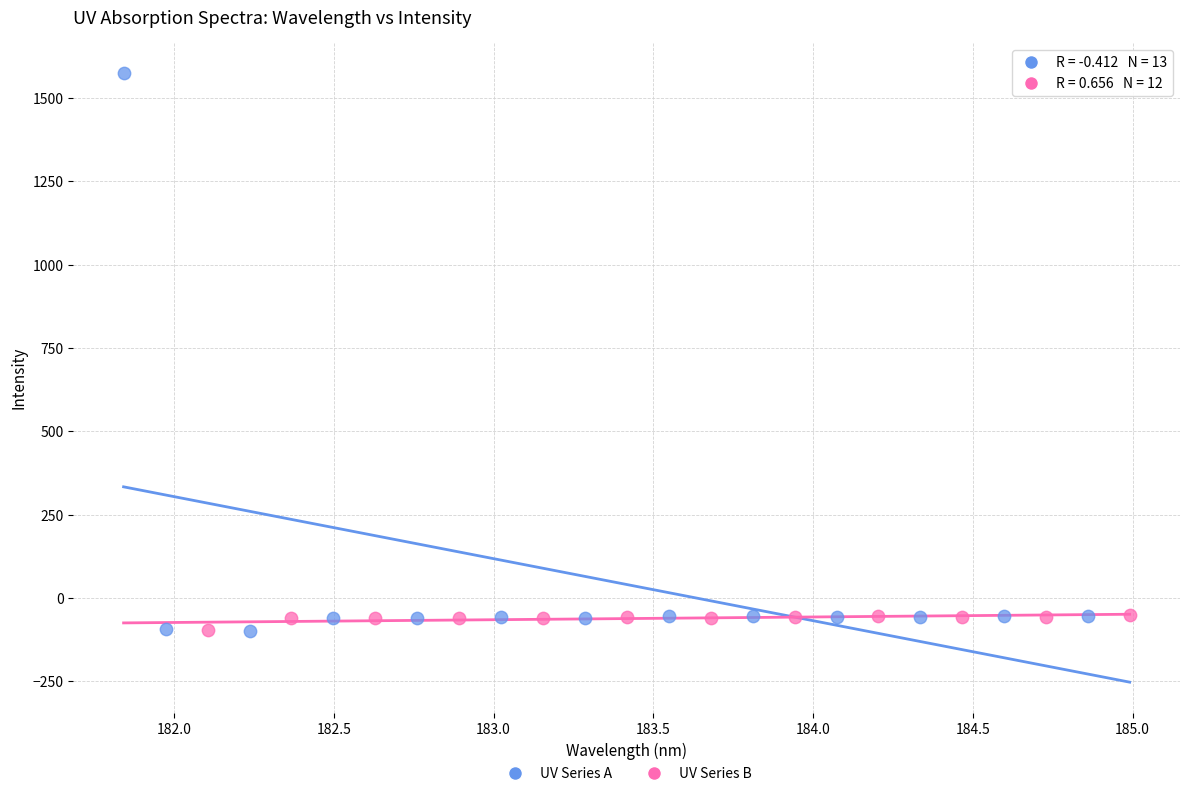

Which series reaches the maximum Y coordinate?

UV Series A